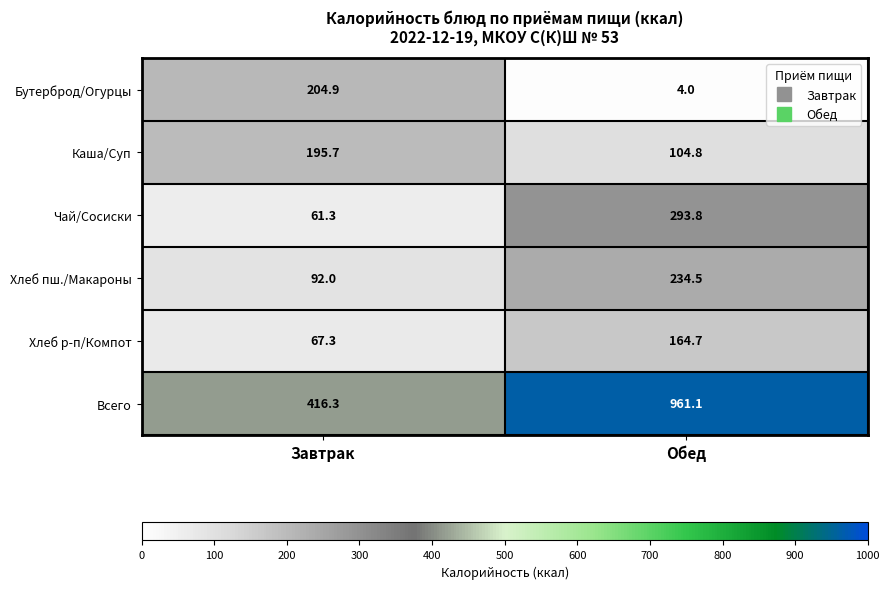

What is the difference between the highest and lowest values at Завтрак?

355.0